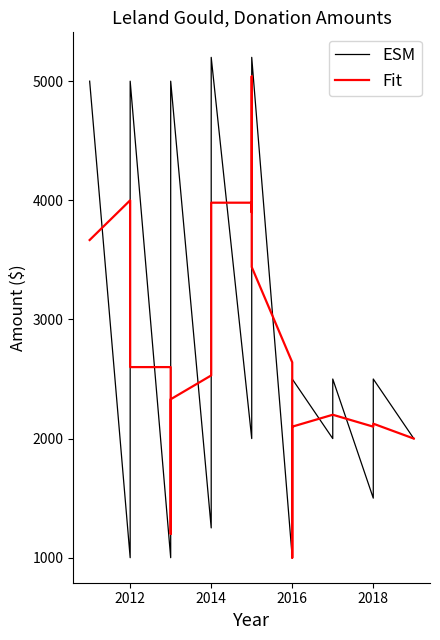

List the series in order of their overall mean, lowest first.

Fit, ESM